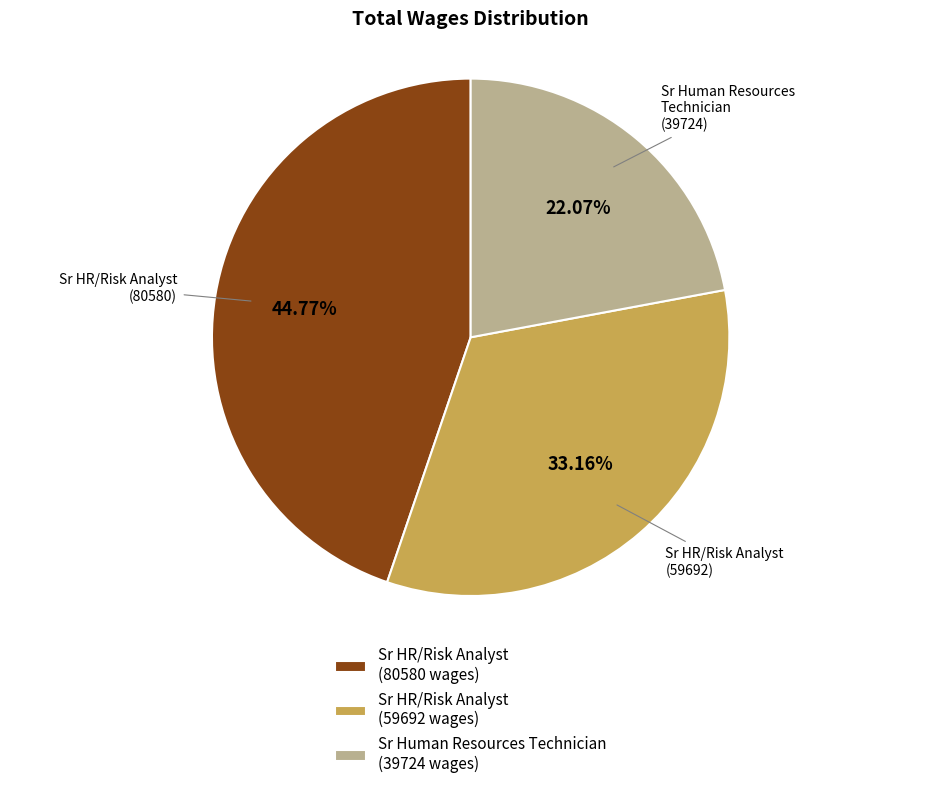

What is the smallest slice in the pie chart?

Sr Human Resources Technician (39724 wages)